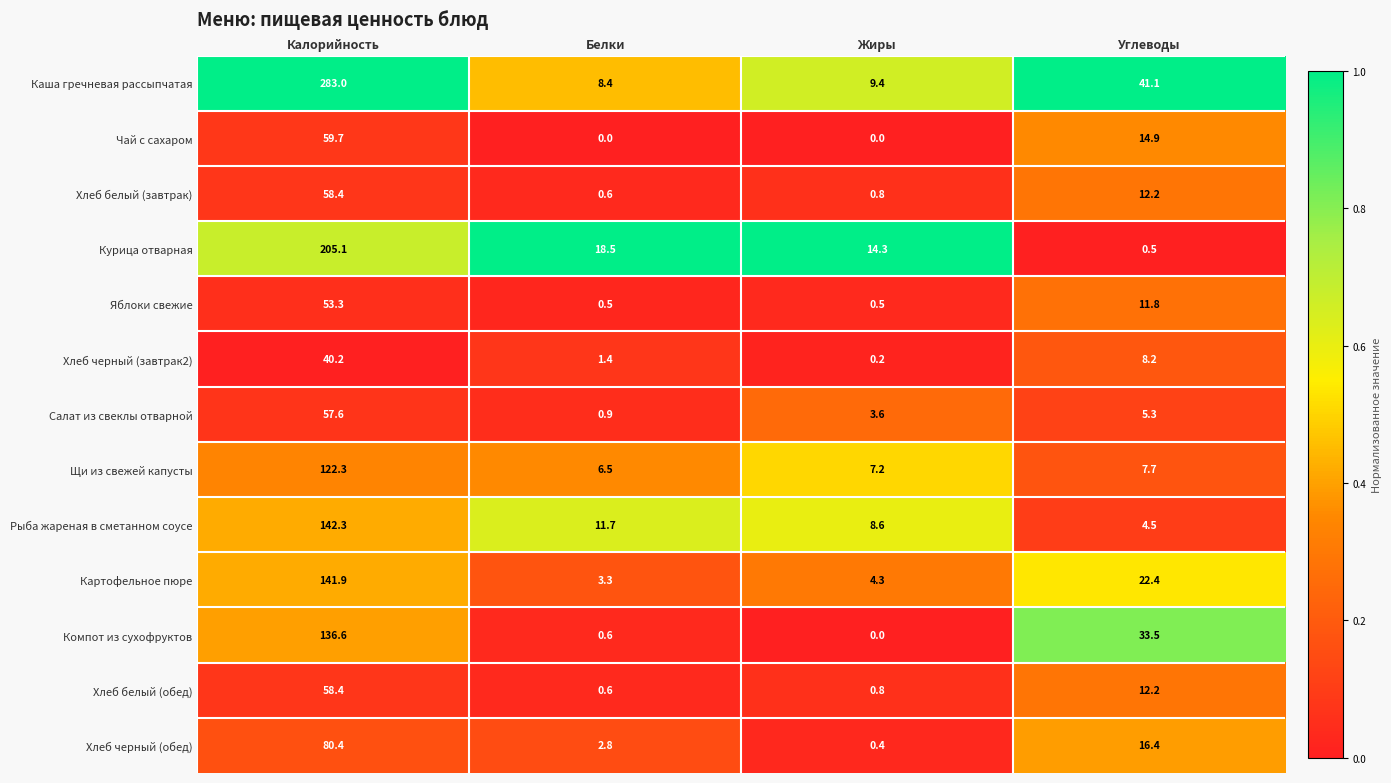

At how many categories does at least one series exceed 0?

4